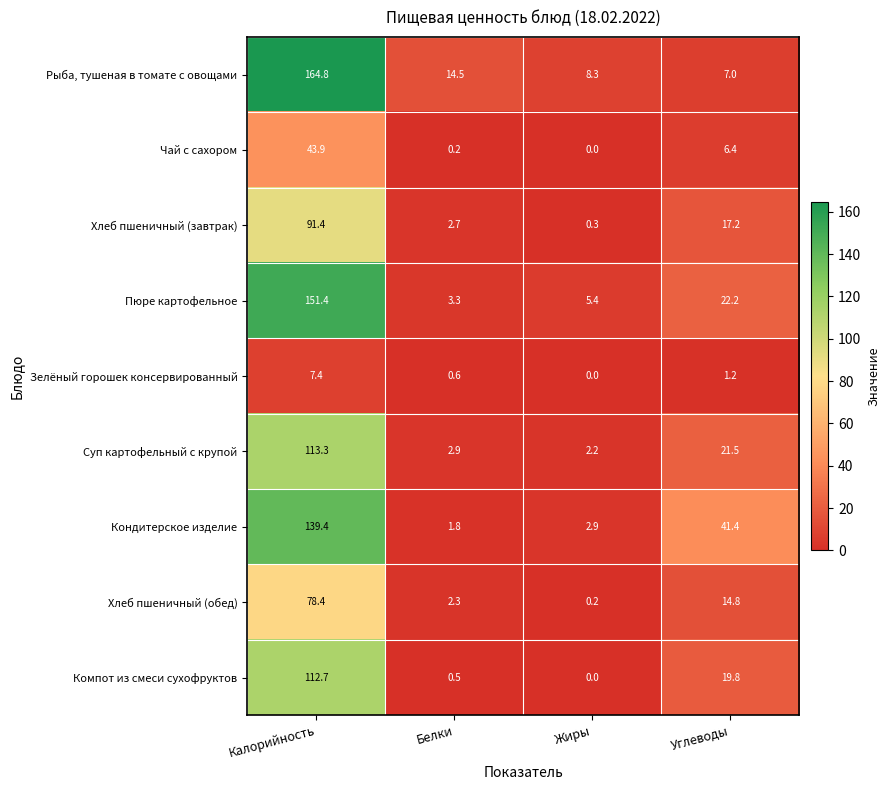

How many series are shown in this chart?

9